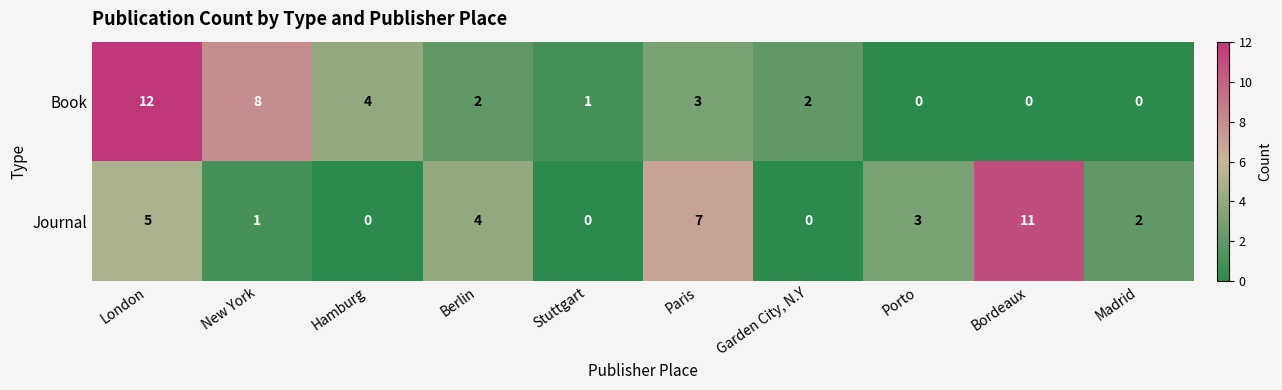

What is the sum of all Journal values?

33